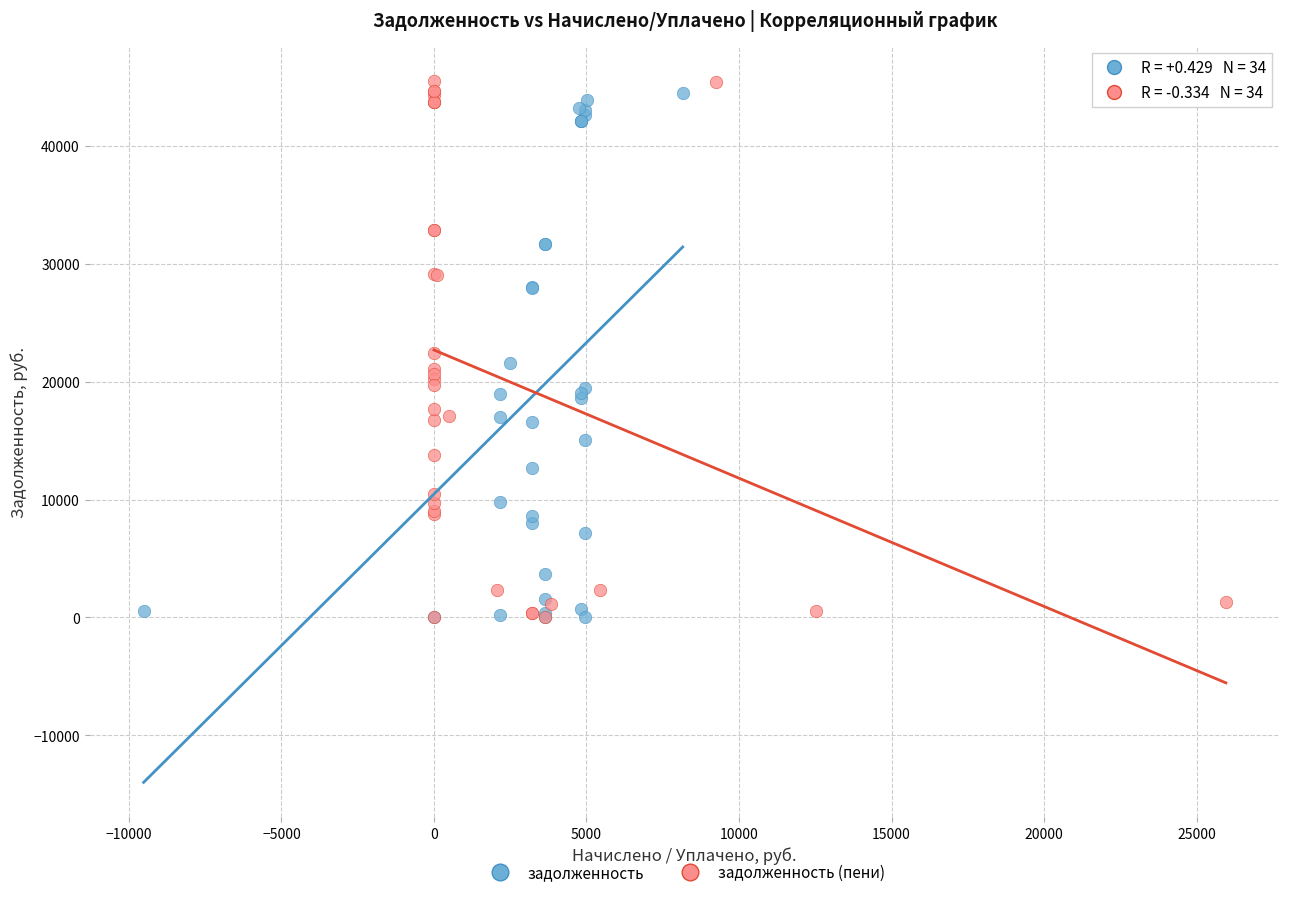

Which series has the largest Y range (max minus min)?

задолженность (пени)